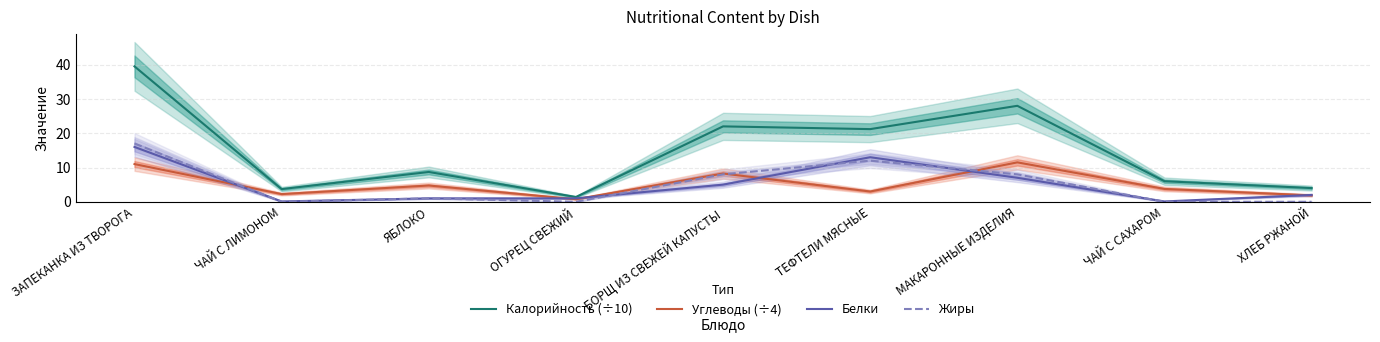

How many data points does each series have?

9